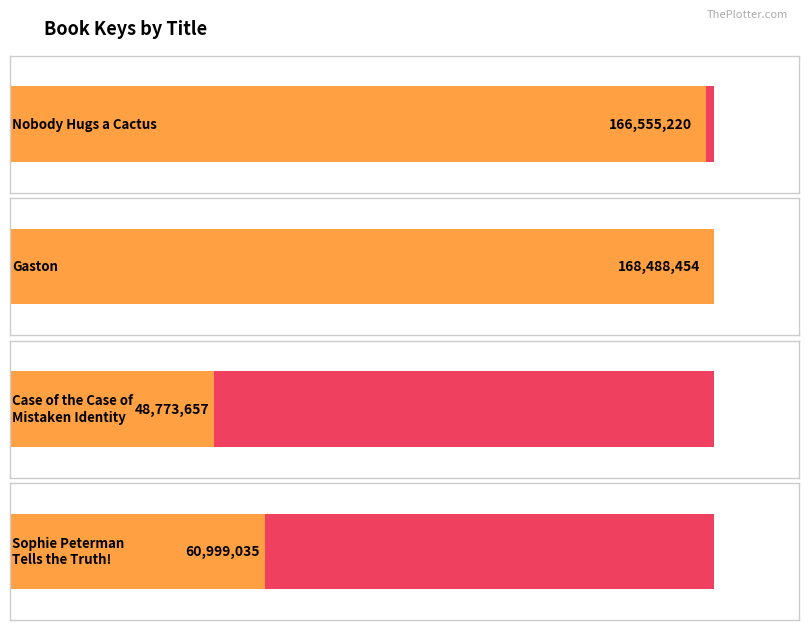

Where is the data nearest to the value 108631055?

Sophie Peterman
Tells the Truth!